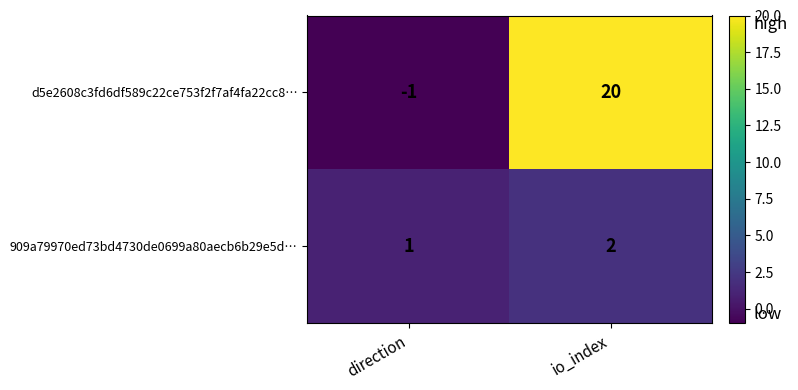

What is the sum of all 909a79970ed73bd4730de0699a80aecb6b29e5d… values?

3